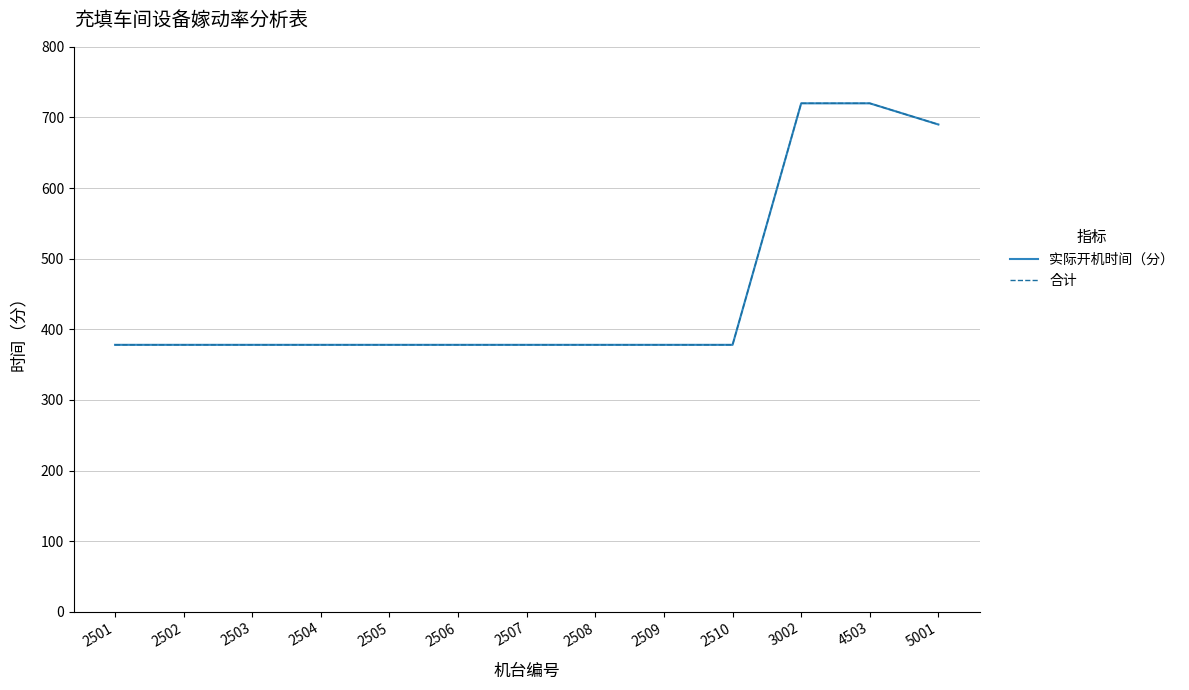

Does the chart display data point markers on the line(s)?

No